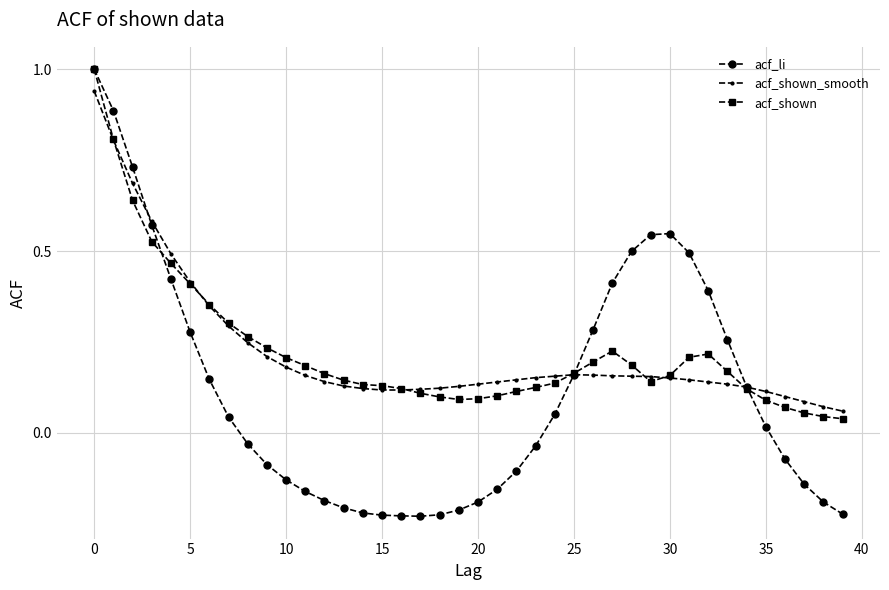

Which series has the largest range (max minus min)?

acf_li